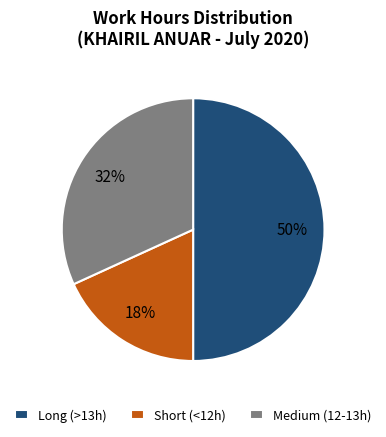

Combined, do Long (>13h) and Medium (12-13h) account for over 50%?

Yes